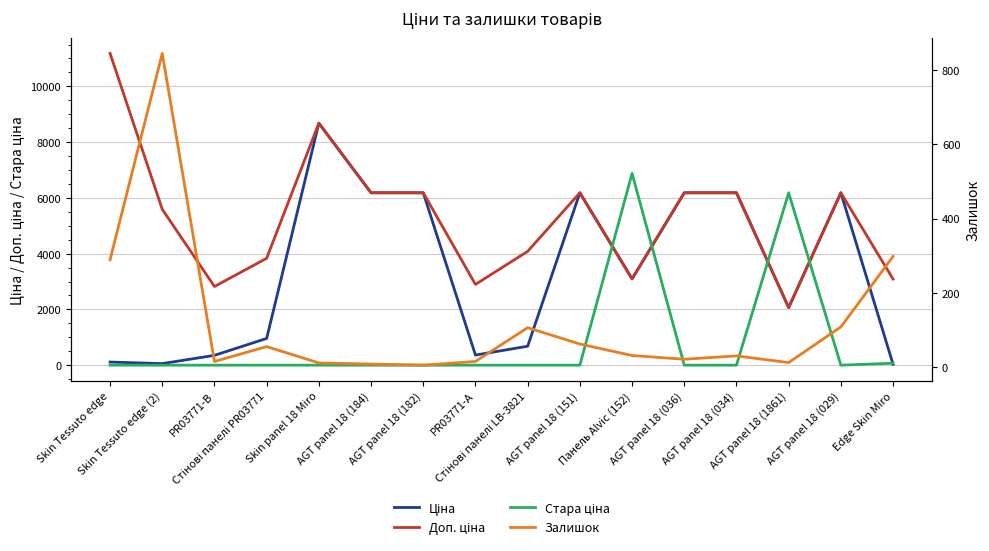

What is the maximum value for Ціна?

8679.5